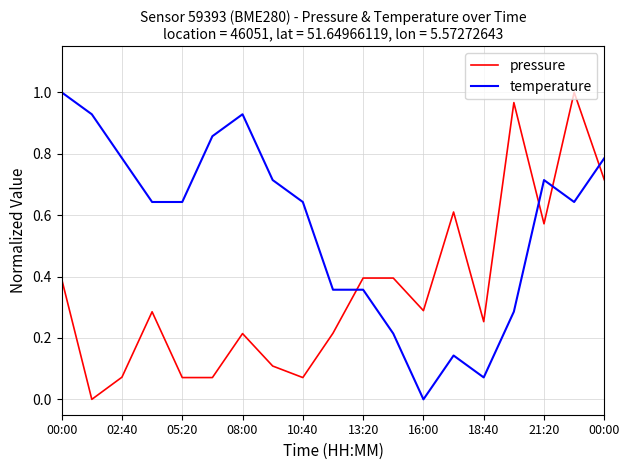

Which series has the largest total across all categories?

temperature